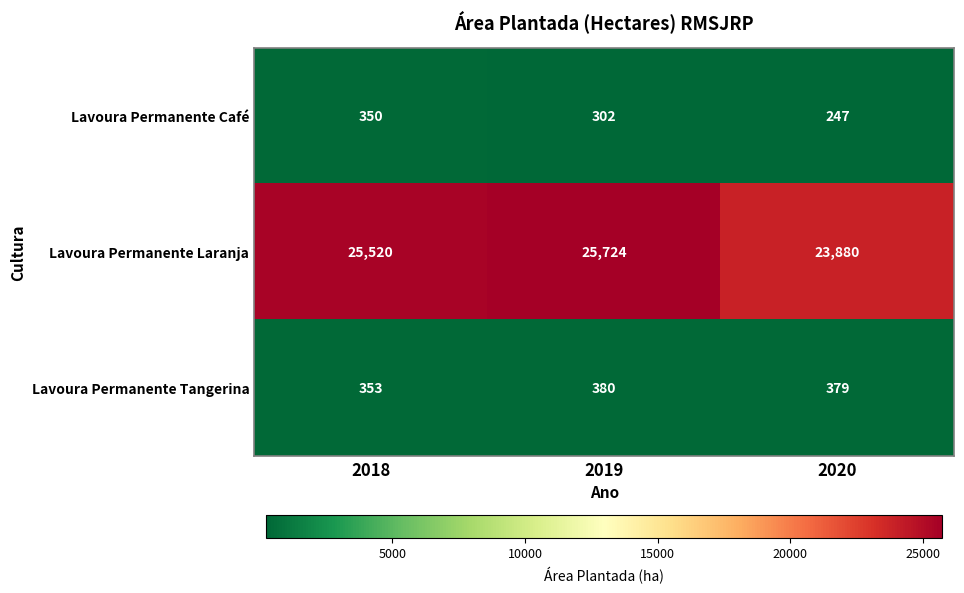

What is the average value of the Lavoura Permanente Café series?

300